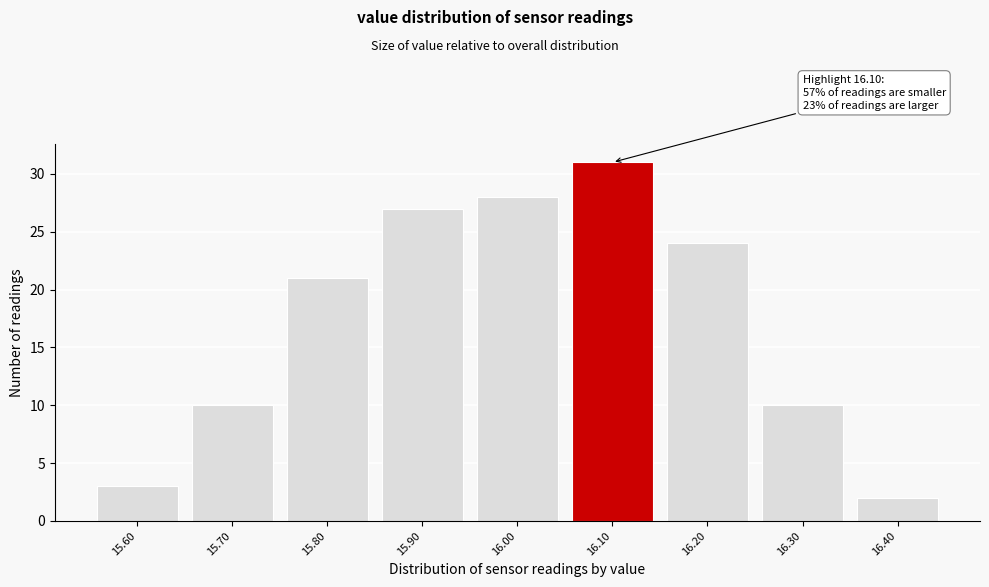

Reading right to left, list all the values displayed in this chart.

2	10	24	31	28	27	21	10	3